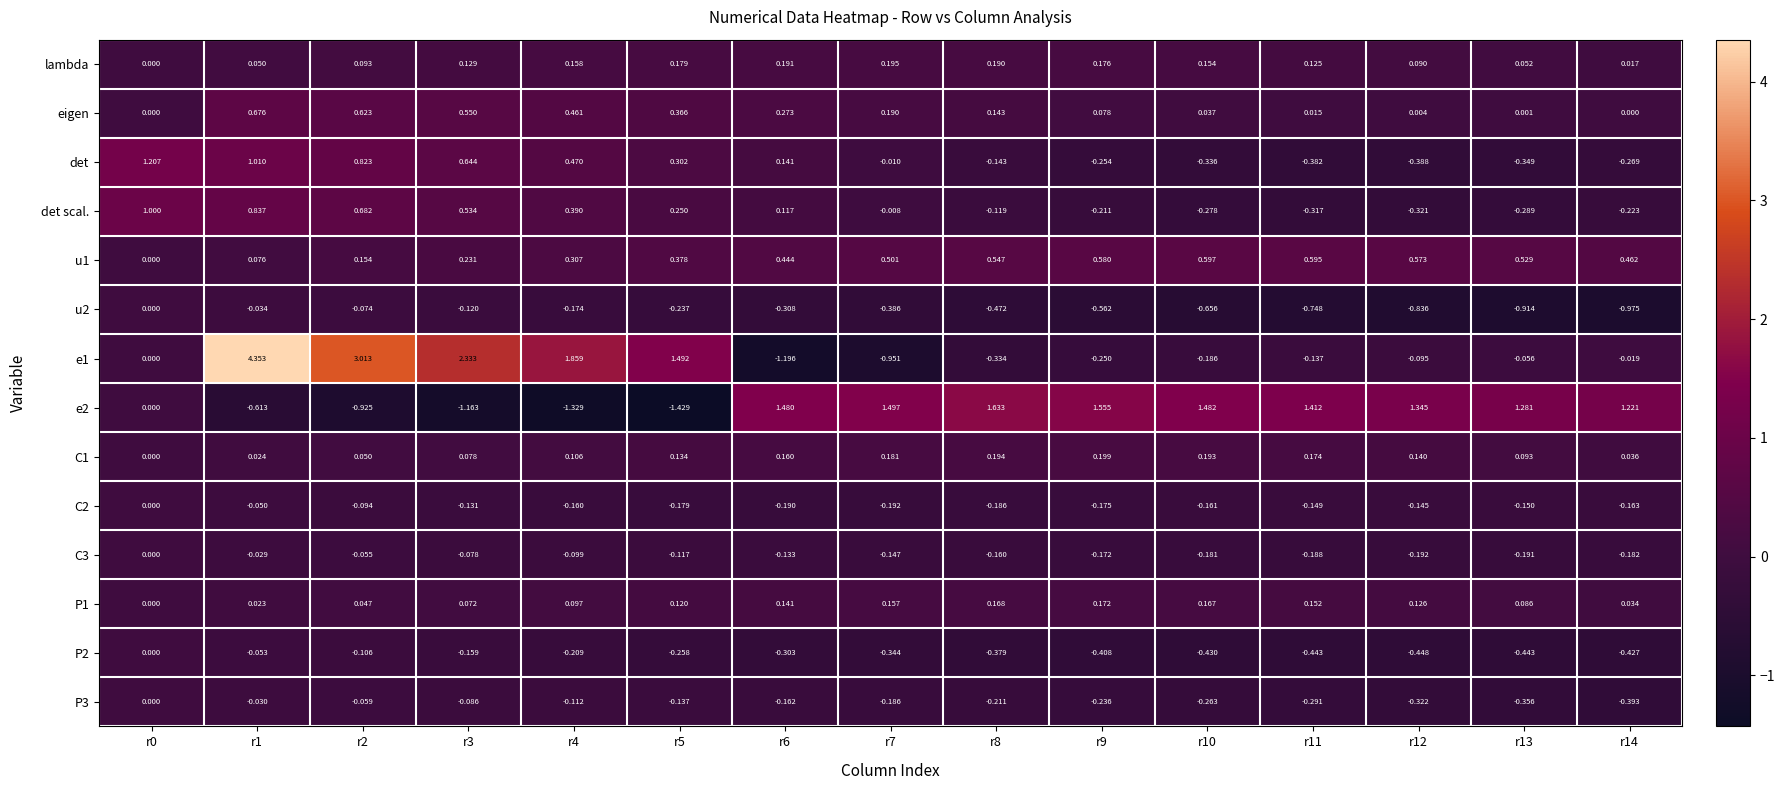

Is the value of det at r9 greater than the value of C3 at r14?

No